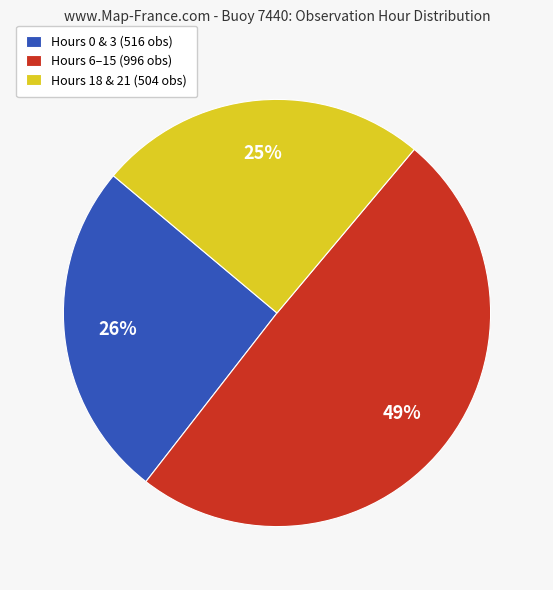

Do Hours 18 & 21 (504 obs) and Hours 0 & 3 (516 obs) together represent more than half of the pie?

Yes